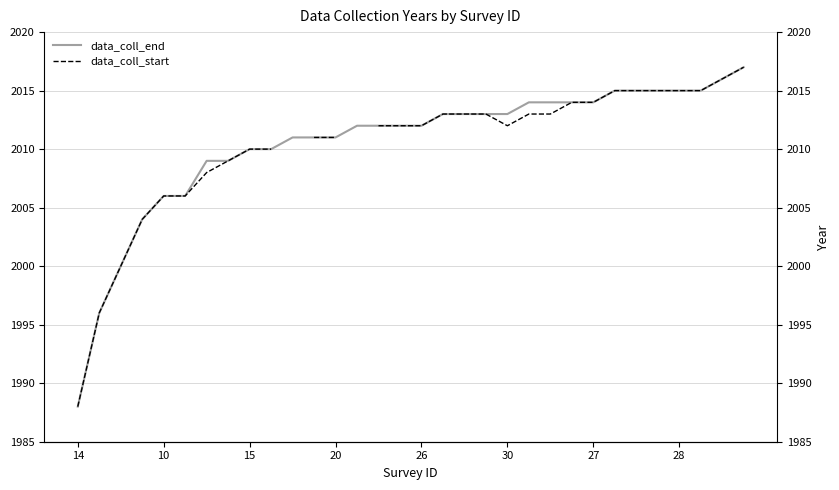

How many lines are shown in the chart?

2